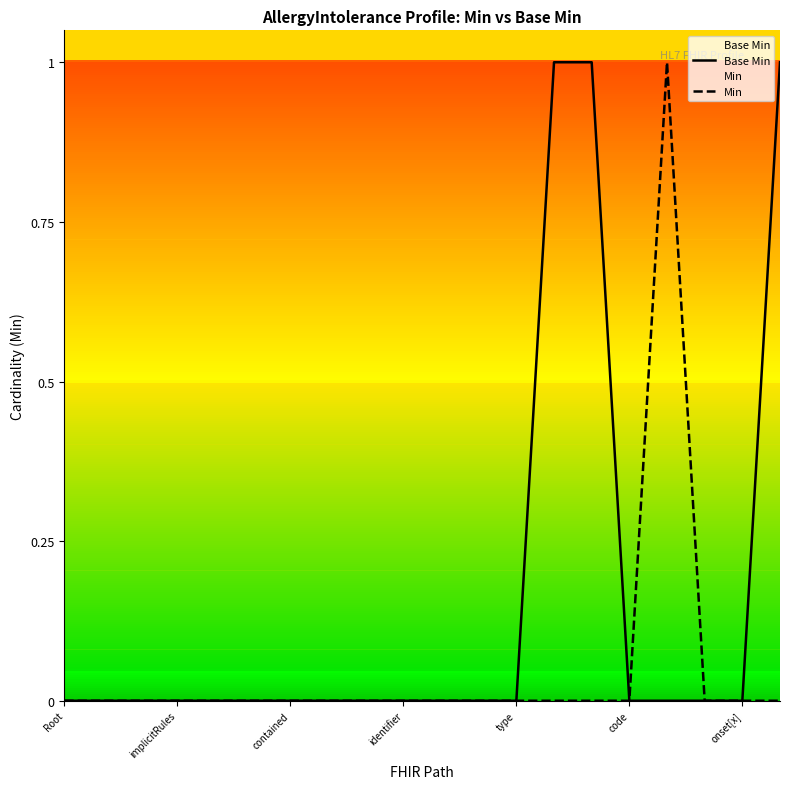

At how many categories does at least one series exceed 0?

4